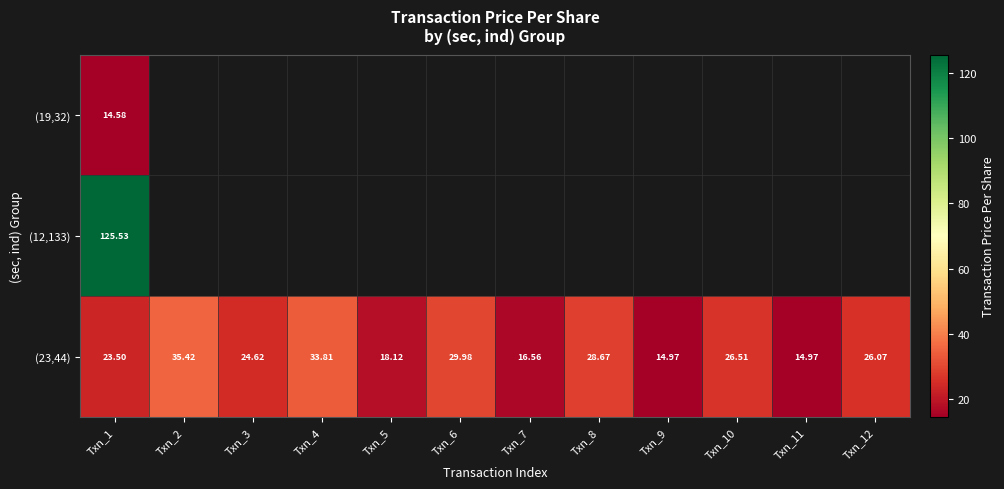

How many values in the (23,44) series are below 26?

6